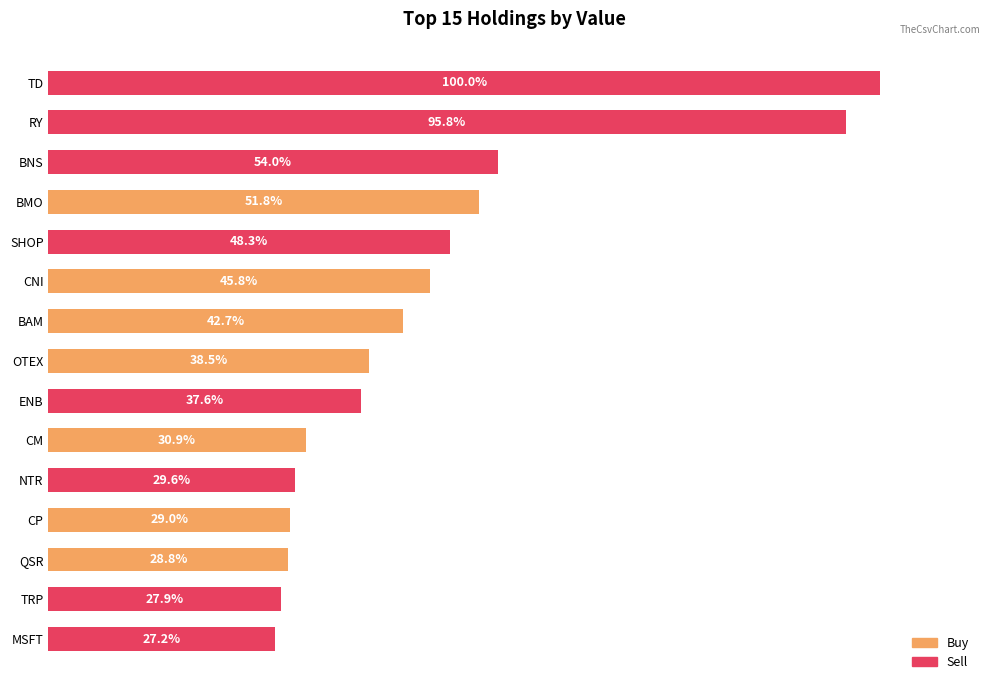

Are the bars horizontal?

Yes